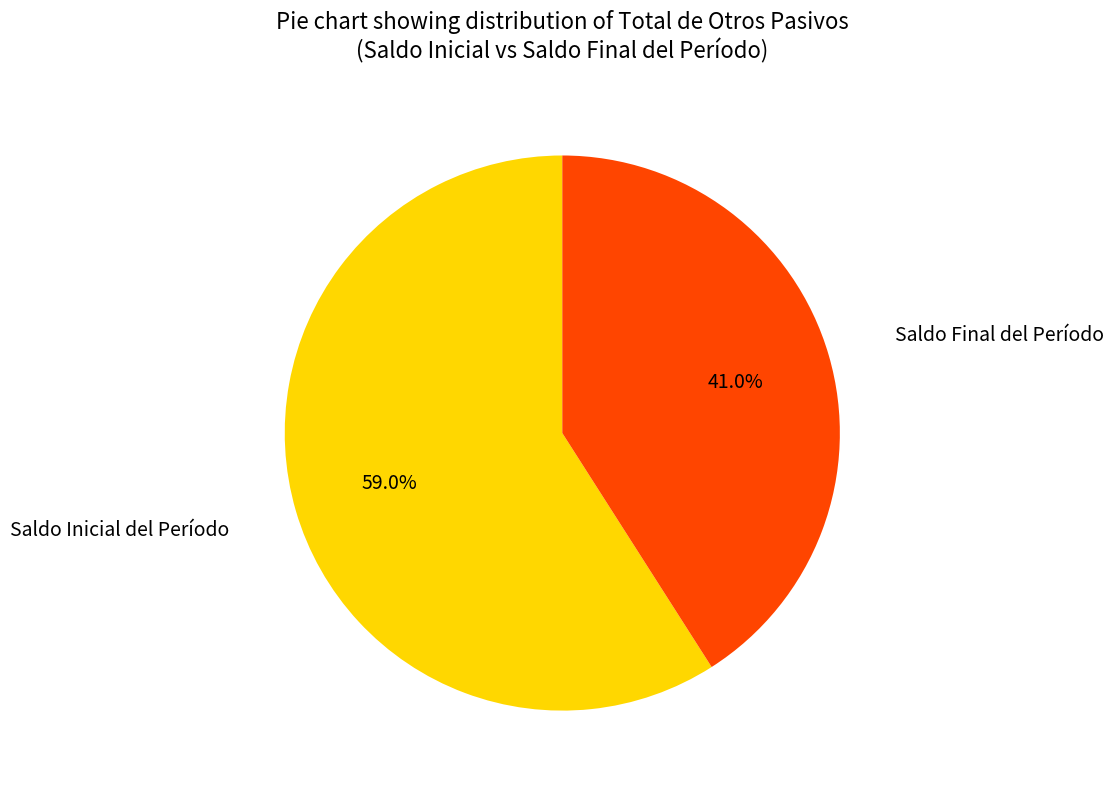

To the nearest percent, what portion does Saldo Inicial del Período represent?

59%